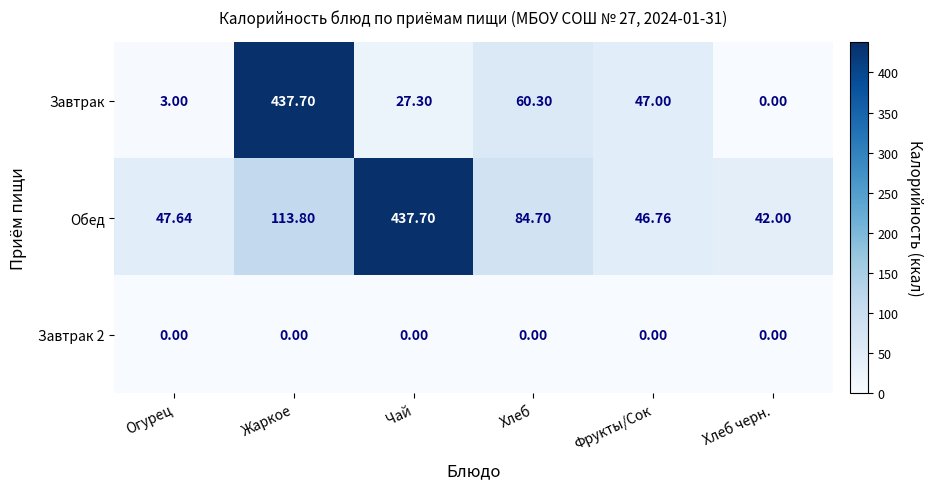

At which label is Обед closest to 239?

Жаркое